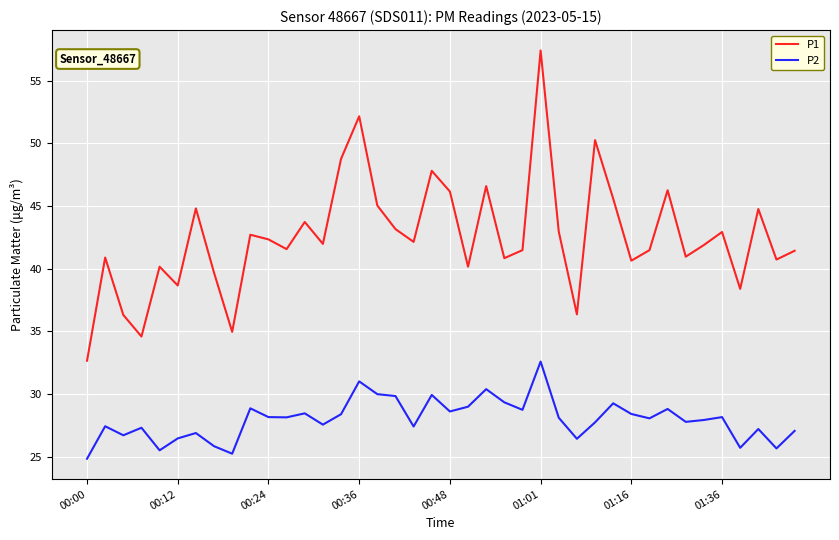

At how many categories does at least one series exceed 52?

2